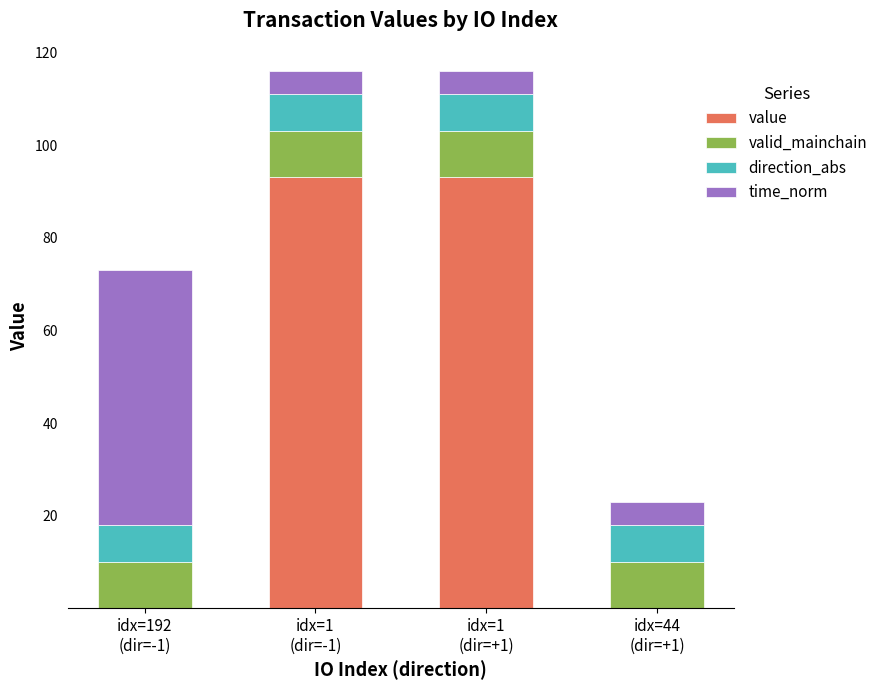

Does the chart contain stacked bars?

Yes